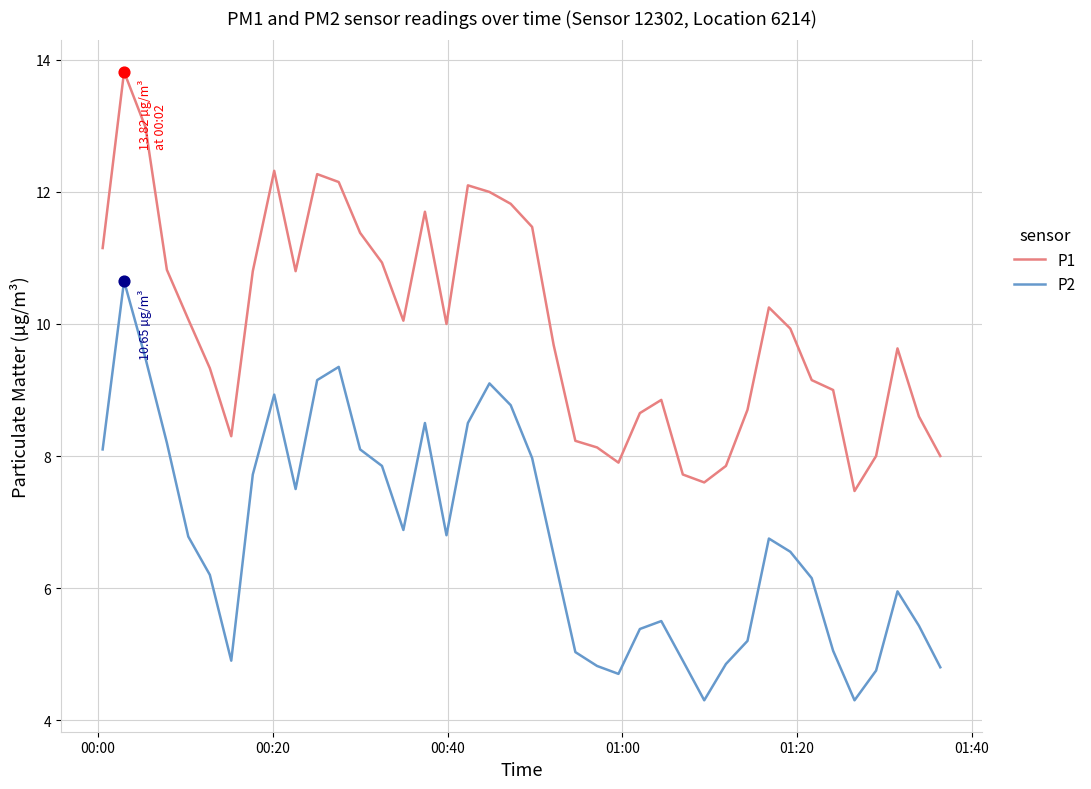

True or false: P2 and P1 intersect in this chart.

False